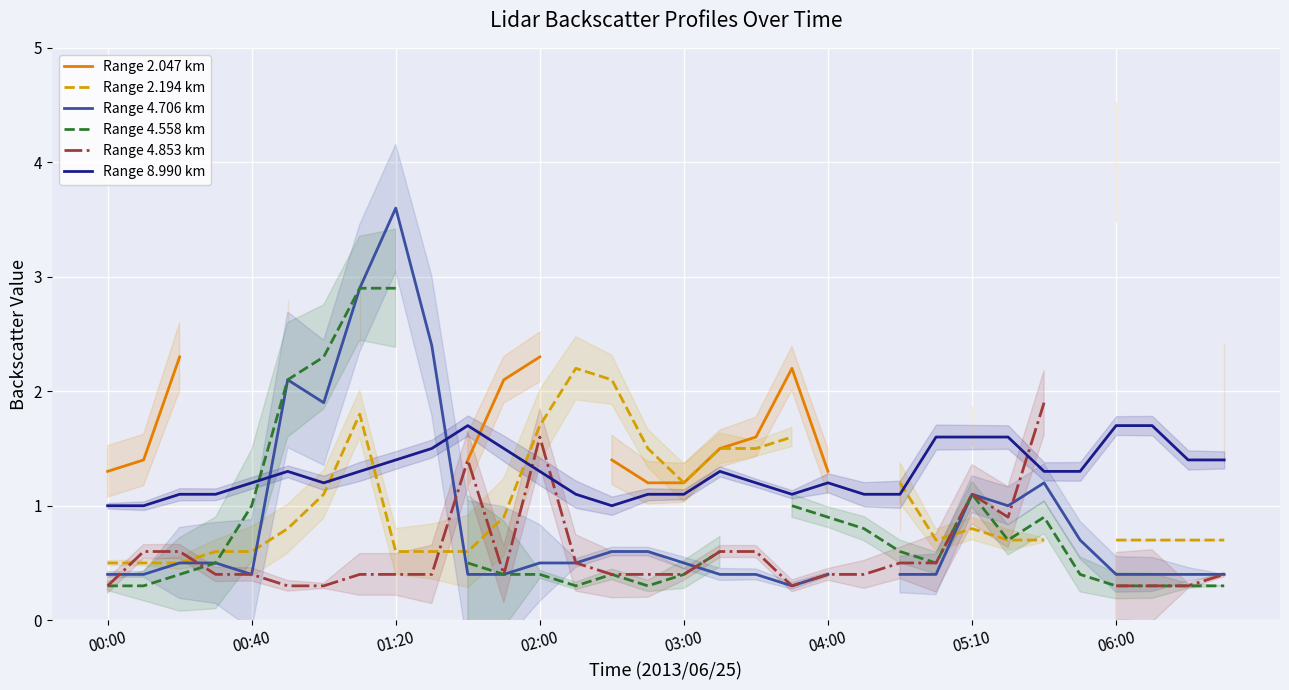

Is the value of Range 2.194 km at 19 greater than the value of Range 4.706 km at 10?

Yes